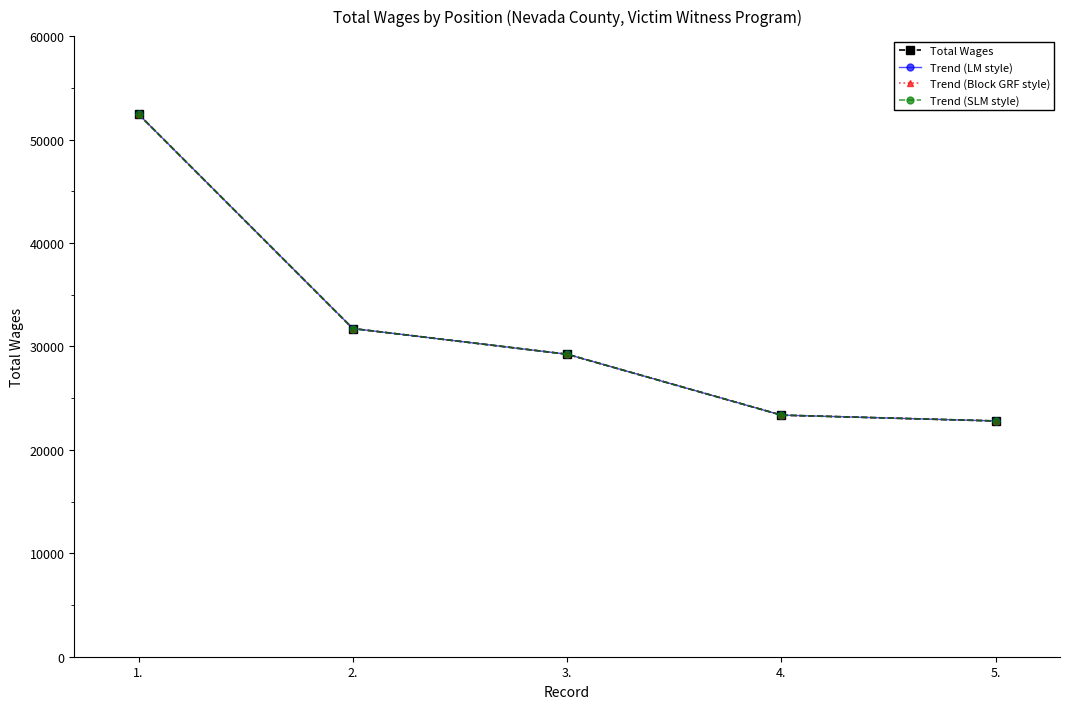

What is the label of the 1st point from the left?

1.